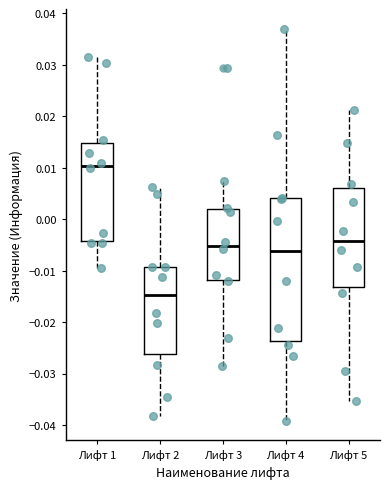

Comparing the boxes themselves (not the whiskers), which one is the tallest?

Лифт 4